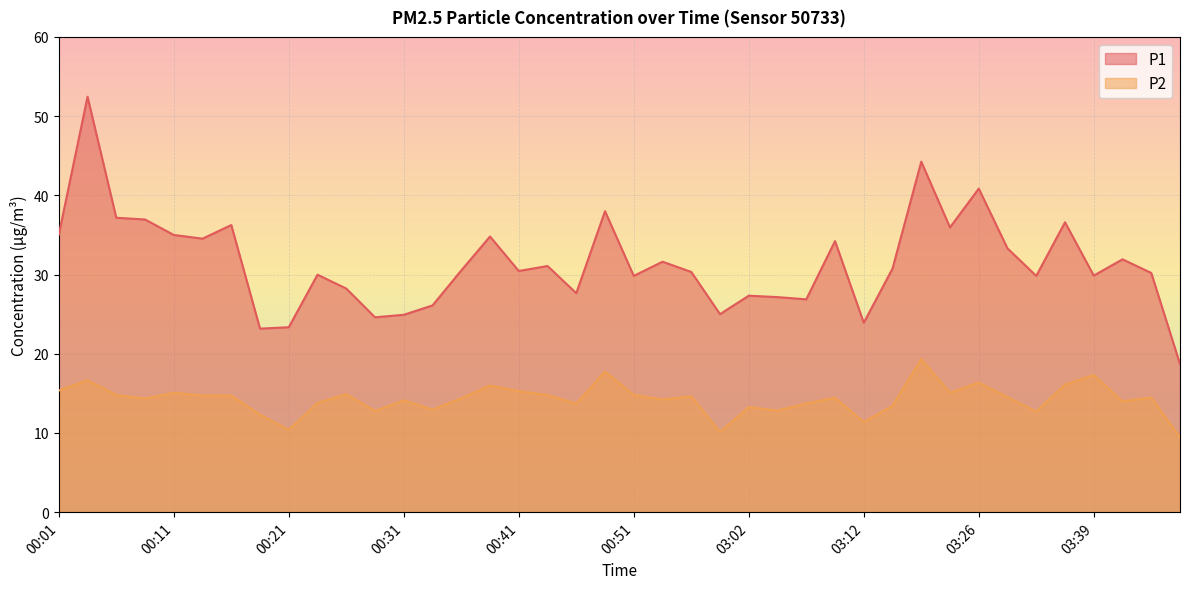

Which has a higher value, 03:31 or 03:26?

03:26